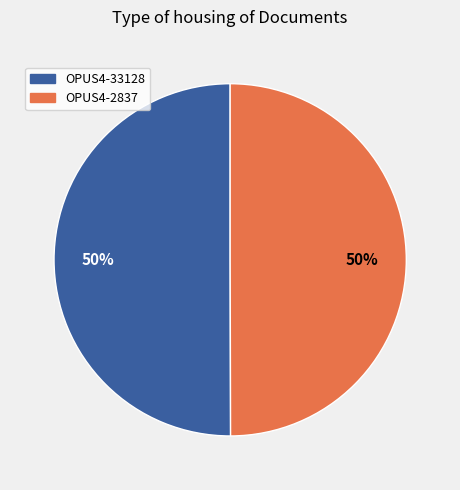

Approximately how many times larger is the value at OPUS4-2837 compared to OPUS4-33128?

1.0